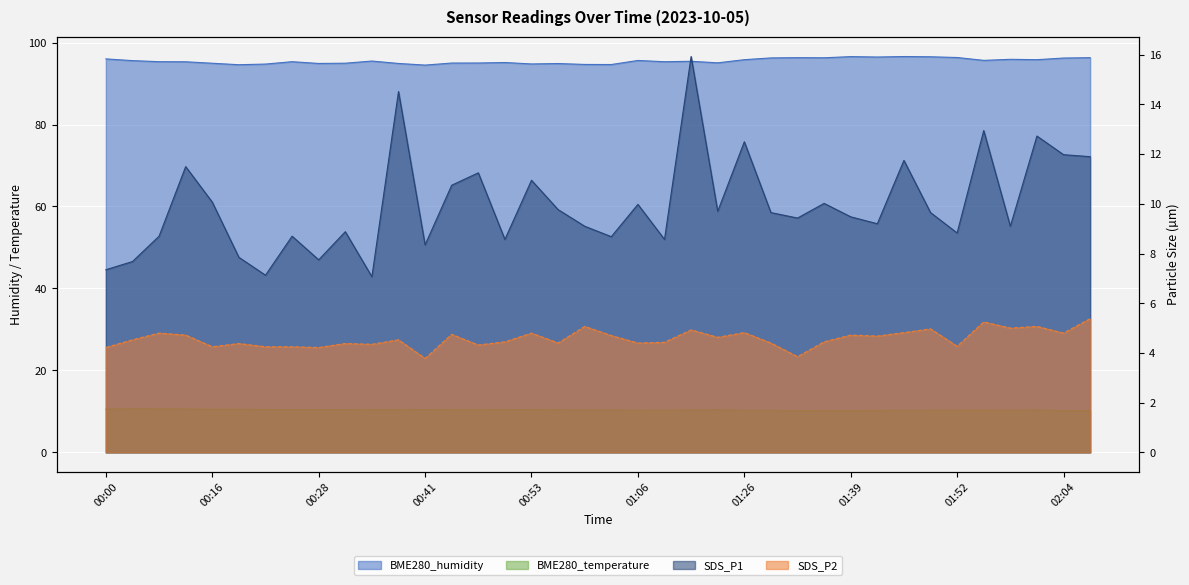

Where does the BME280_humidity series first go above 95?

00:00